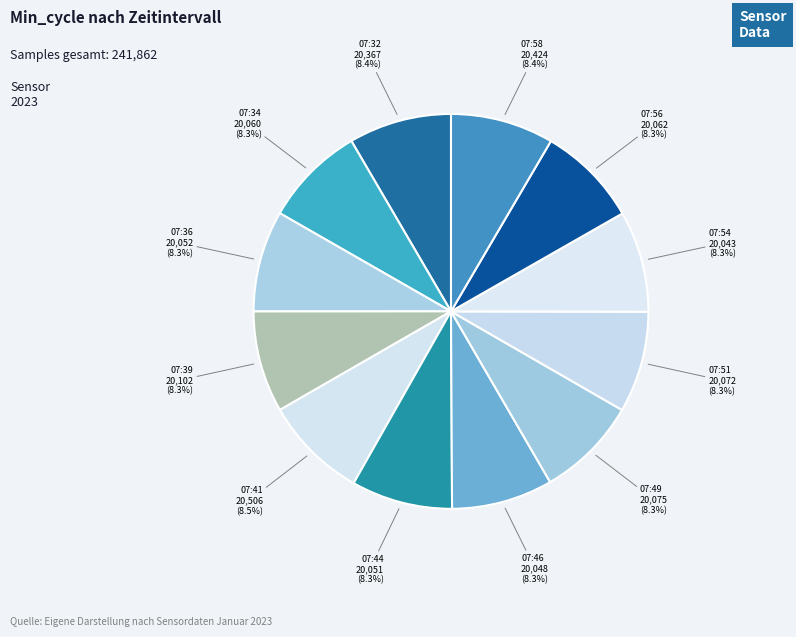

How many slices are in this pie chart?

12